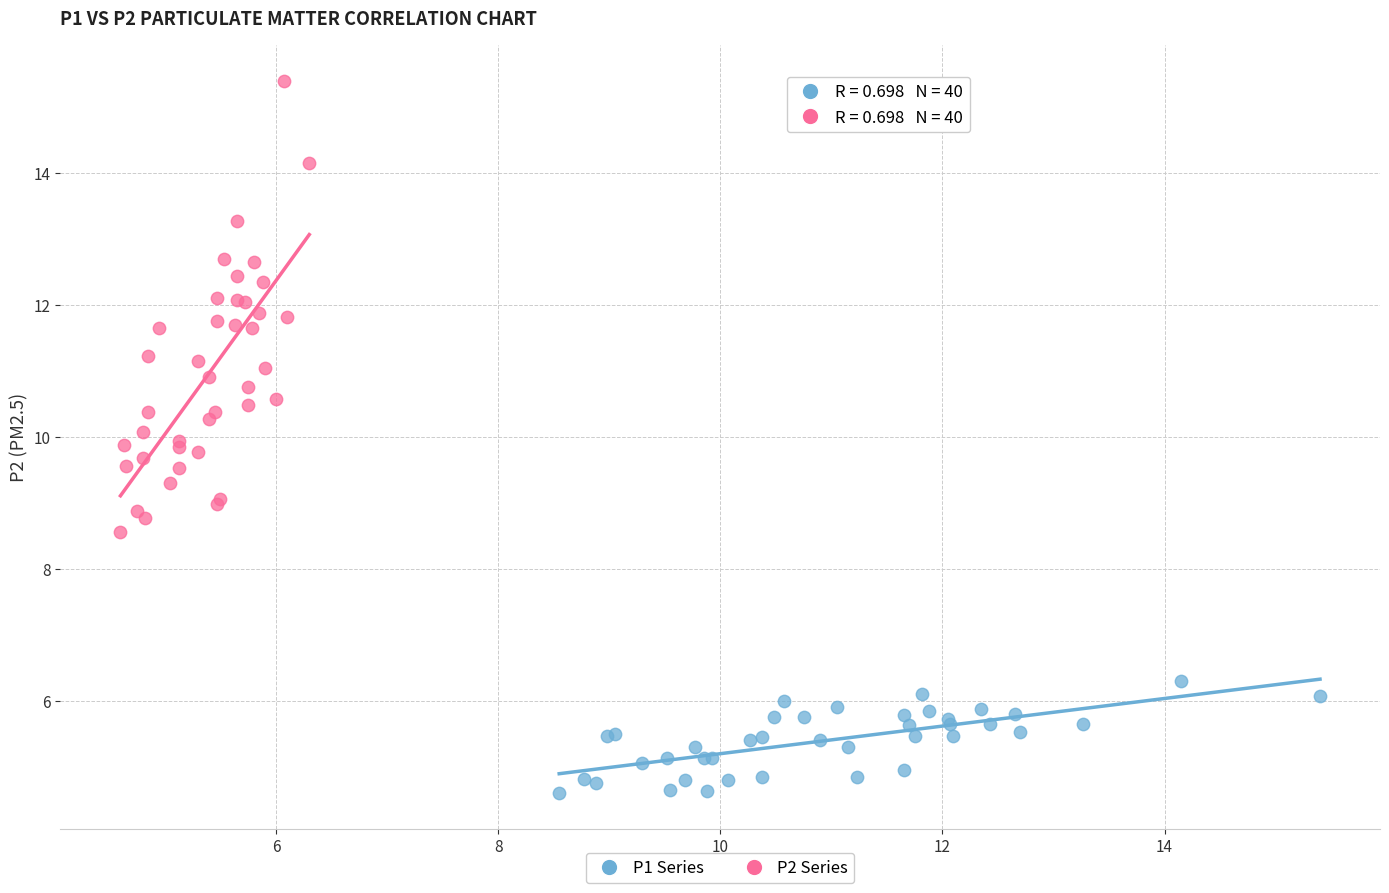

What are all the series names shown in the legend?

P1 Series, P2 Series